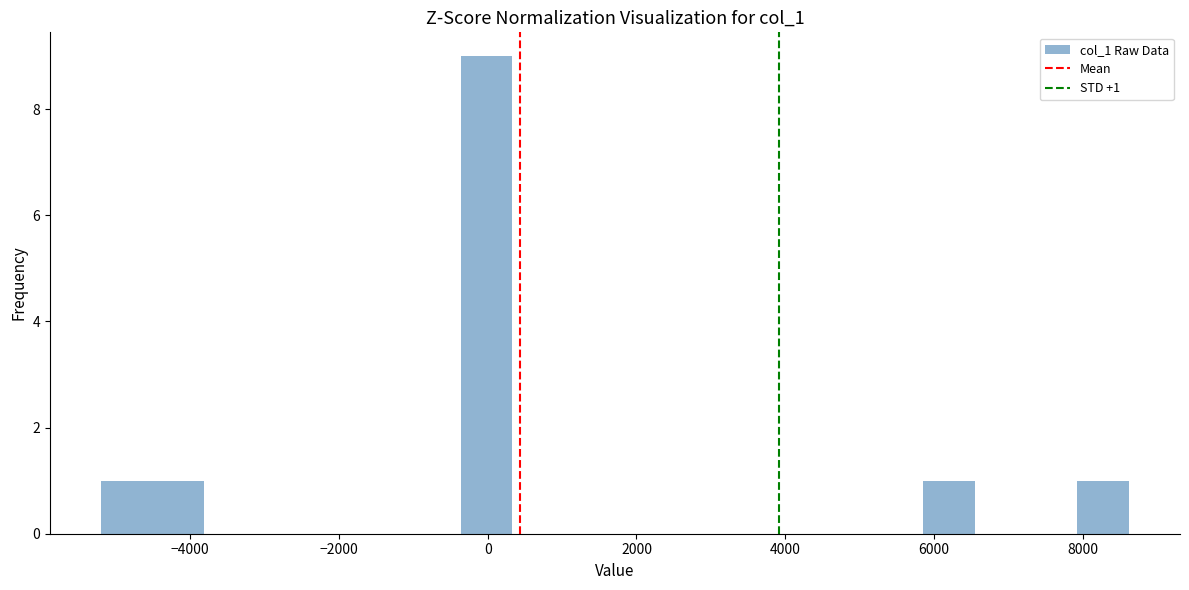

Around what value on the x-axis is the tallest bar? Give the approximate position of its centre, as read against the axis.

0